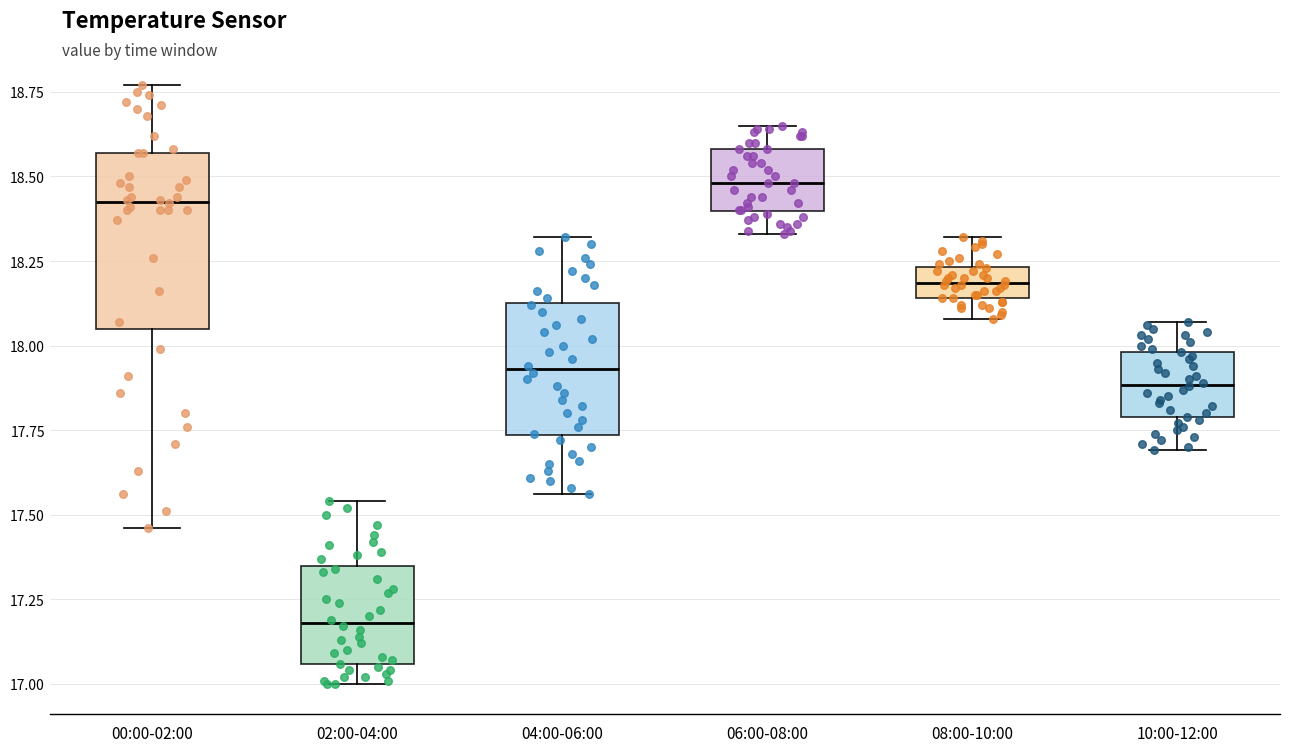

Reading left to right, read every box against the y-axis: the position of its median line, the range the box covers, and the ends of its whiskers. The values are not printed on the chart, so give them approximately, as read against the axis.

00:00-02:00: median 18.45, box 18.05 to 18.55, whiskers 17.45 to 18.75
02:00-04:00: median 17.20, box 17.05 to 17.35, whiskers 17.00 to 17.55
04:00-06:00: median 17.95, box 17.75 to 18.15, whiskers 17.55 to 18.30
06:00-08:00: median 18.50, box 18.40 to 18.60, whiskers 18.35 to 18.65
08:00-10:00: median 18.20, box 18.15 to 18.25, whiskers 18.10 to 18.30
10:00-12:00: median 17.90, box 17.80 to 18.00, whiskers 17.70 to 18.05